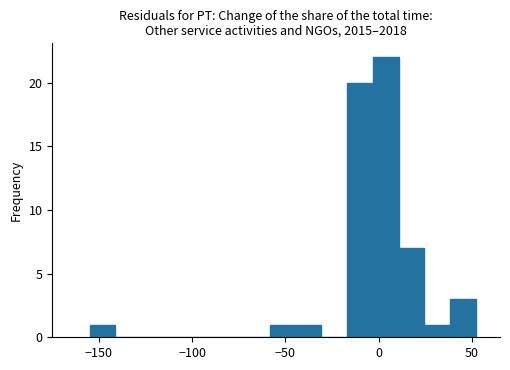

Read against the x-axis, roughly where is the centre of the tallest bar?

5